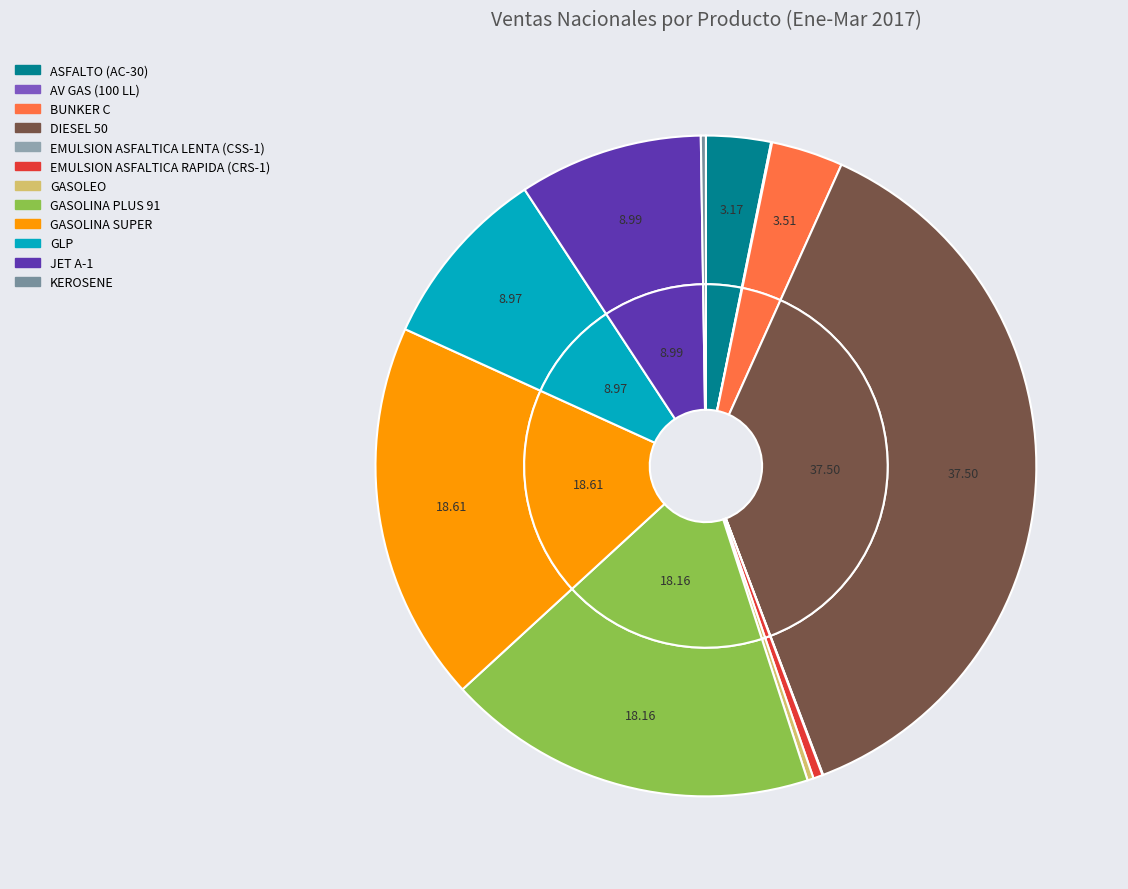

What is the largest slice in the pie chart?

DIESEL 50